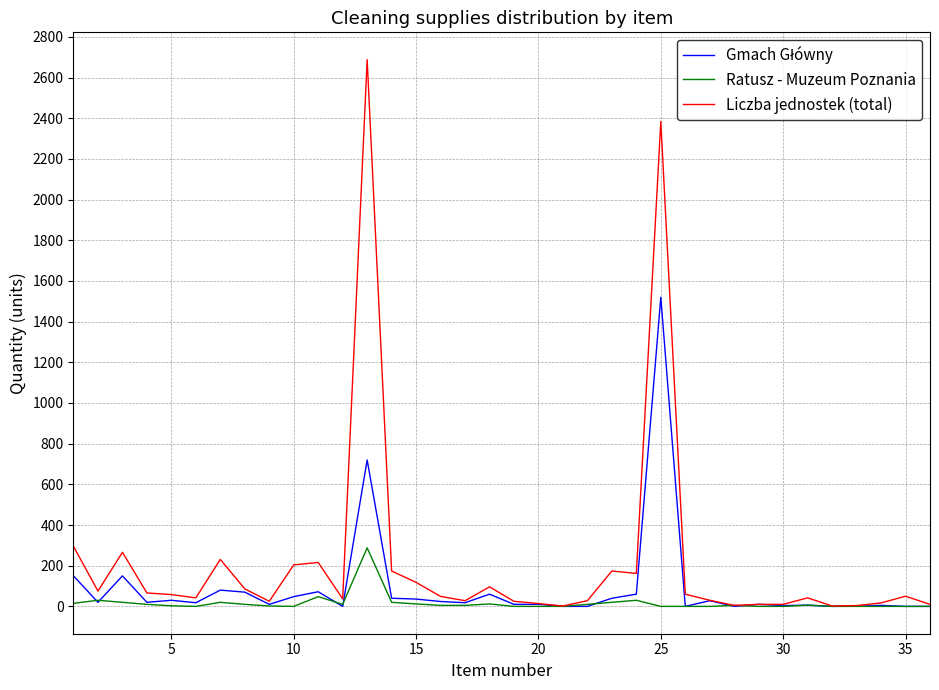

Reading left to right, transcribe all the data shown in this chart.

Gmach Główny: 150	20	150	20	30	18	80	70	10	48	72	0	720	40	36	24	18	60	10	10	0	0	40	60	1520	0	28	0	10	4	6	0	1	5	0	0
Ratusz - Muzeum Poznania: 15	30	20	10	3	0	20	10	2	0	48	10	288	20	12	5	5	12	0	0	0	10	20	30	0	0	0	5	0	0	6	0	0	0	0	0
Liczba jednostek (total): 295	75	266	66	58	42	231	86	25	204	216	37	2688	174	118	49	28	96	25	14	2	28	174	162	2384	60	30	5	10	10	42	2	4	17	50	10